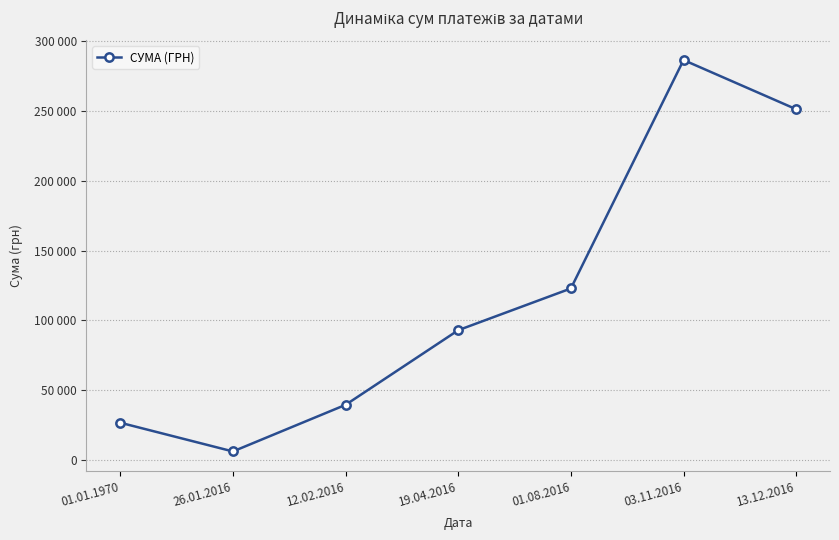

What is the sum of the values at 13.12.2016 and 26.01.2016?

257302.5